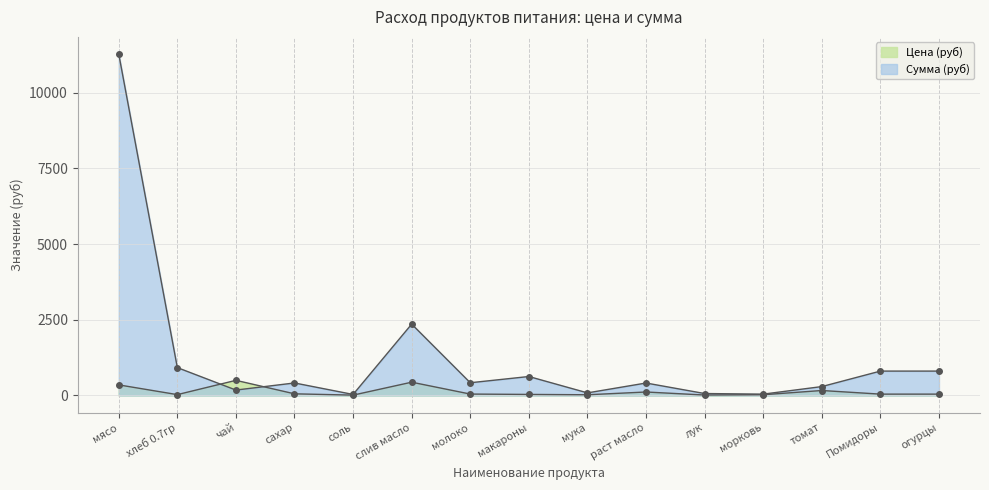

What is the total value across all series at лук?

79.4